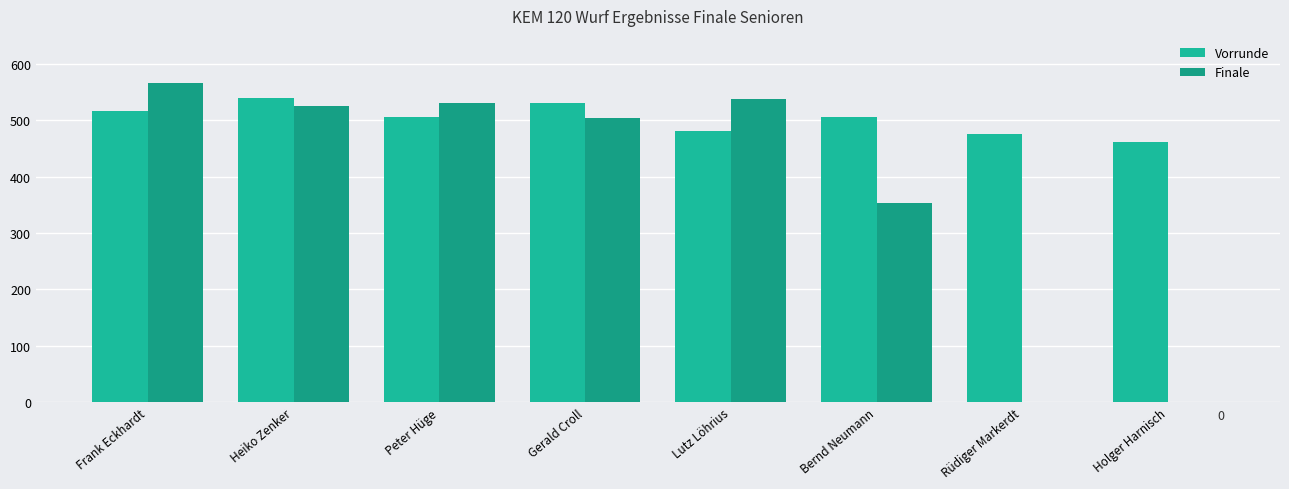

At which category is the sum across all series the highest?

Frank Eckhardt